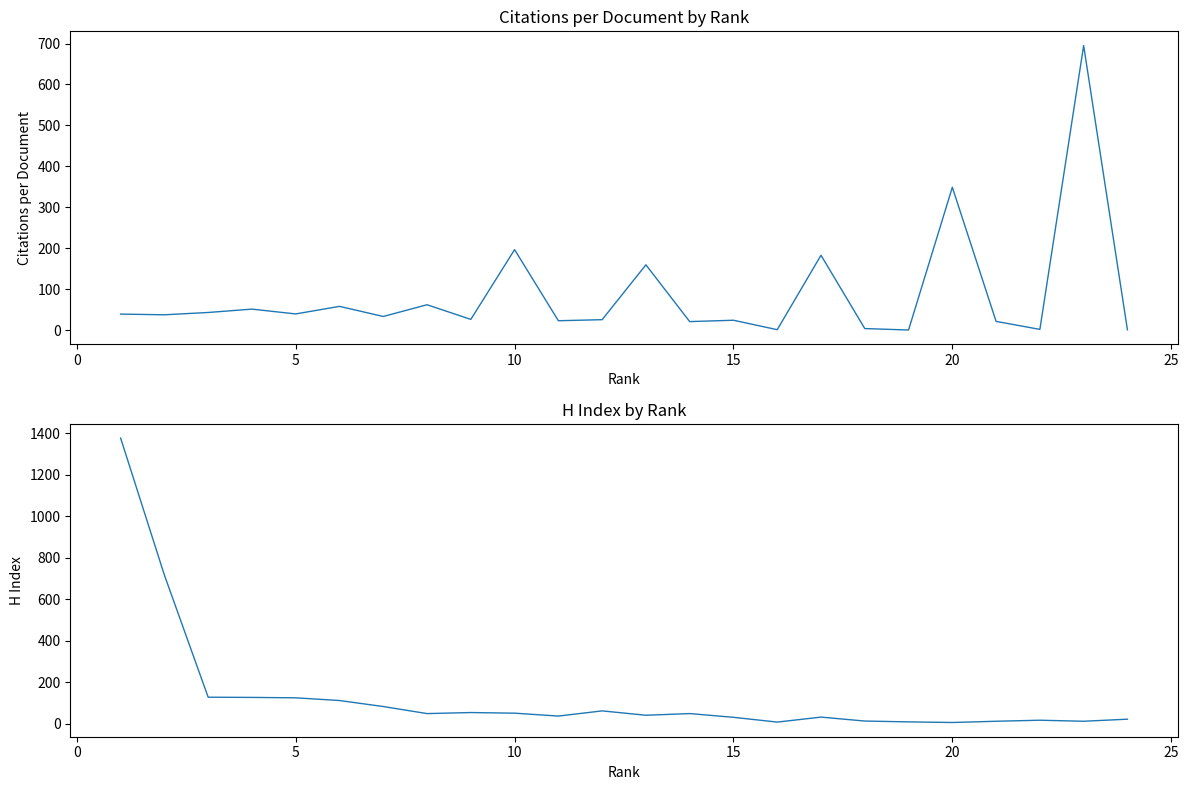

Does the chart have visible grid lines?

No